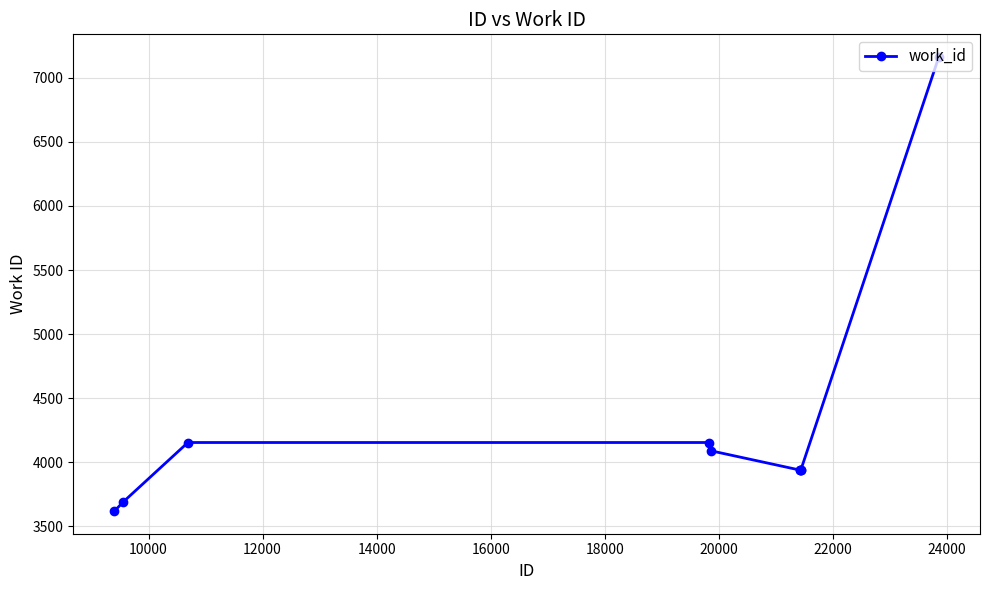

Count the number of data series in this chart.

1